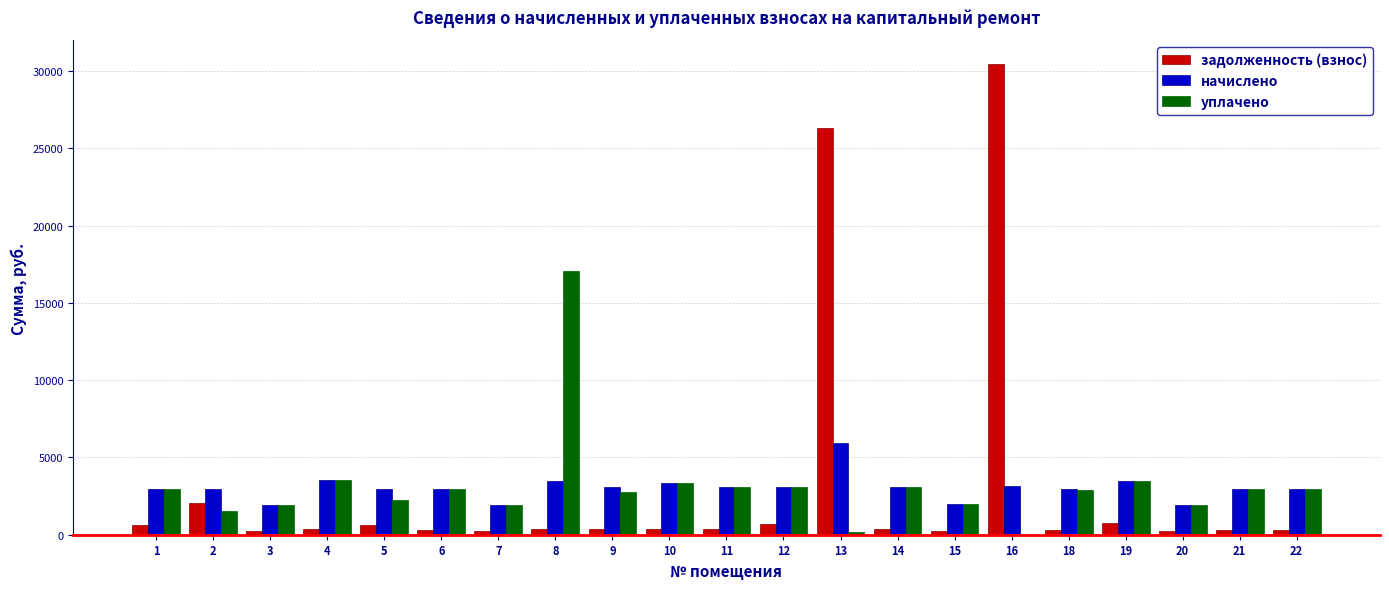

Are the bars horizontal?

No